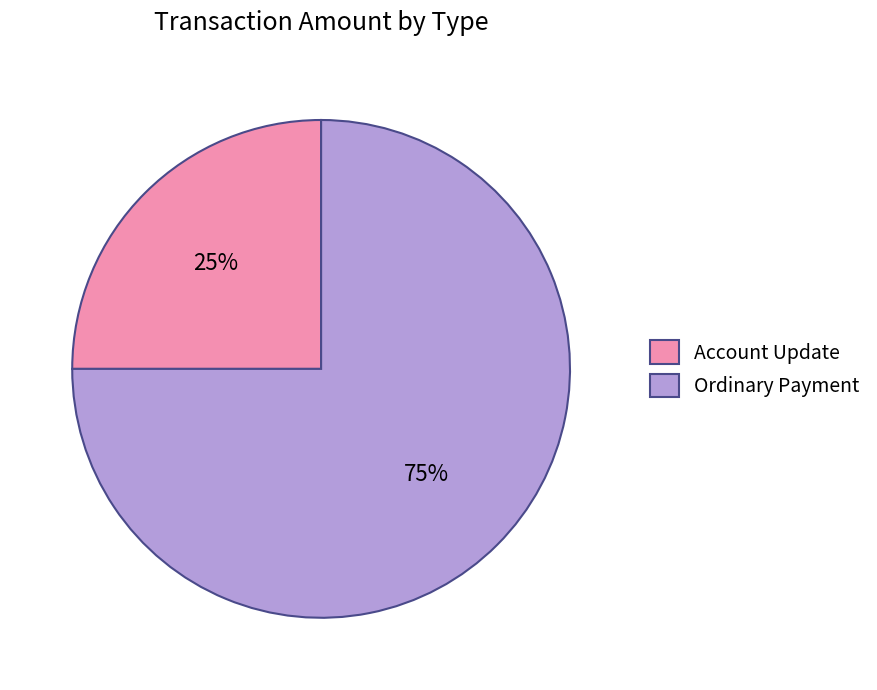

To the nearest percent, what is the average slice percentage?

50%